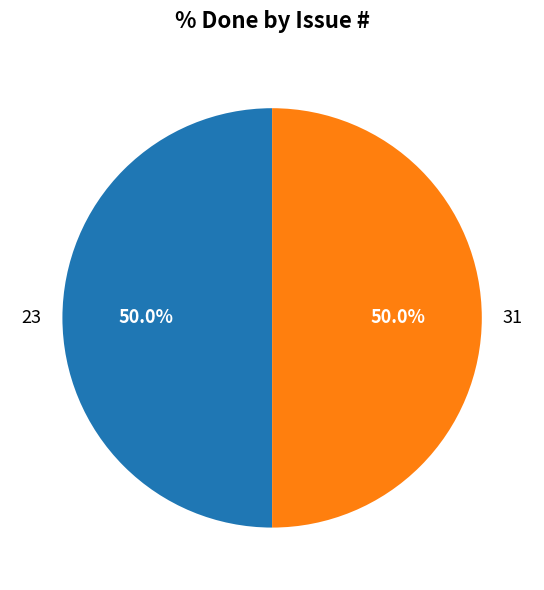

How much of the chart is everything except 31?

50.0%